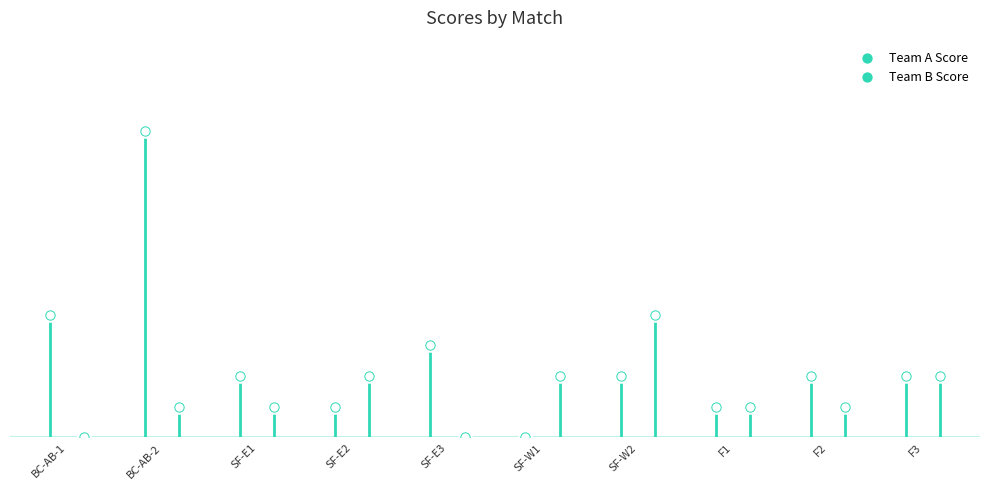

Which series has the largest total across all categories?

Team A Score